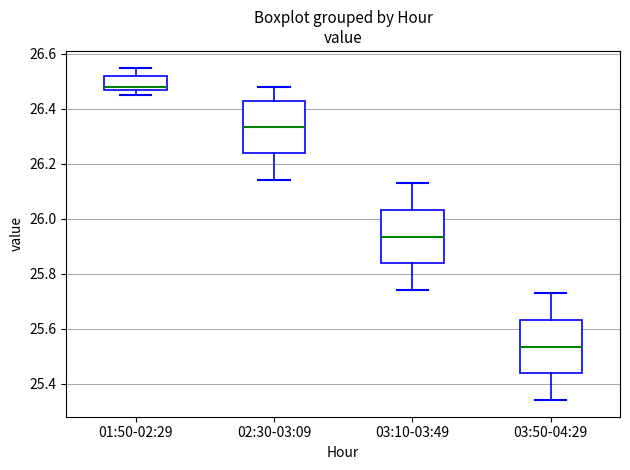

Where is the lower edge of the box for 02:30-03:09 on the y-axis? The values are not printed on the chart, so give them approximately, as read against the axis.

26.24